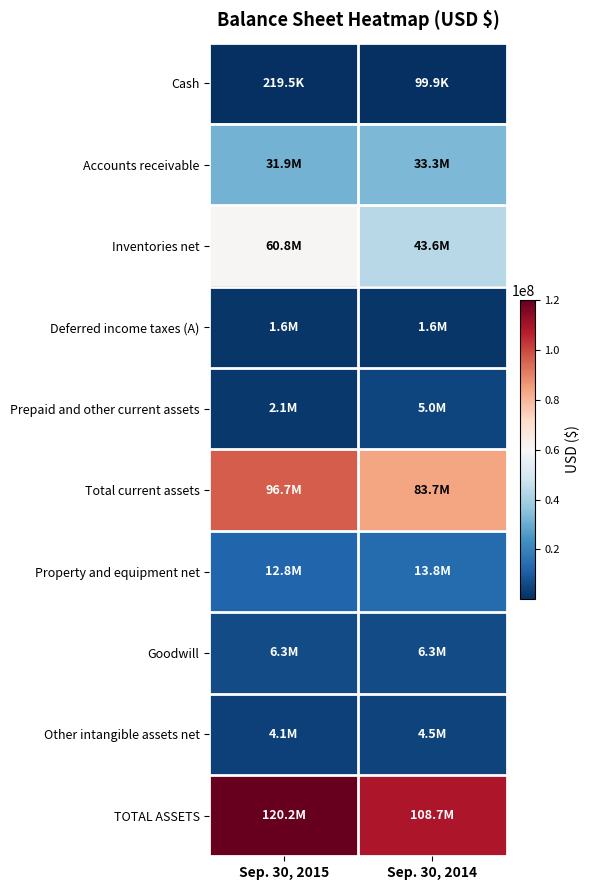

Rank the series by their maximum value, from highest to lowest.

TOTAL ASSETS, Total current assets, Inventories net, Accounts receivable, Property and equipment net, Goodwill, Prepaid and other current assets, Other intangible assets net, Deferred income taxes (A), Cash